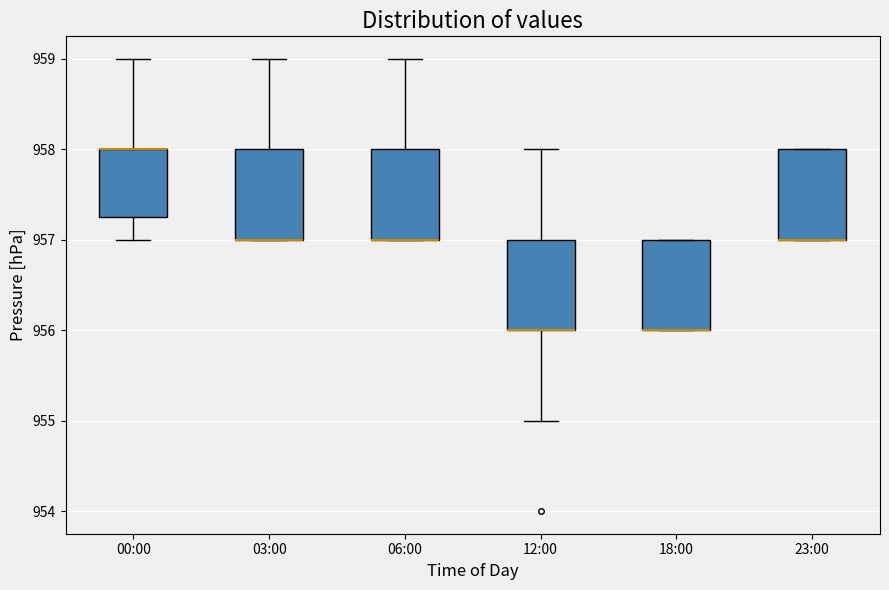

Reading left to right, read every box against the y-axis: the position of its median line, the range the box covers, and the ends of its whiskers. The values are not printed on the chart, so give them approximately, as read against the axis.

00:00: median 958.0 (drawn on the box's upper edge), box 957.3 to 958.0, whiskers 957.0 to 959.0
03:00: median 957.0 (drawn on the box's lower edge), box 957.0 to 958.0, whiskers 957.0 to 959.0
06:00: median 957.0 (drawn on the box's lower edge), box 957.0 to 958.0, whiskers 957.0 to 959.0
12:00: median 956.0 (drawn on the box's lower edge), box 956.0 to 957.0, whiskers 955.0 to 958.0
18:00: median 956.0 (drawn on the box's lower edge), box 956.0 to 957.0, whiskers 956.0 to 957.0
23:00: median 957.0 (drawn on the box's lower edge), box 957.0 to 958.0, whiskers 957.0 to 958.0